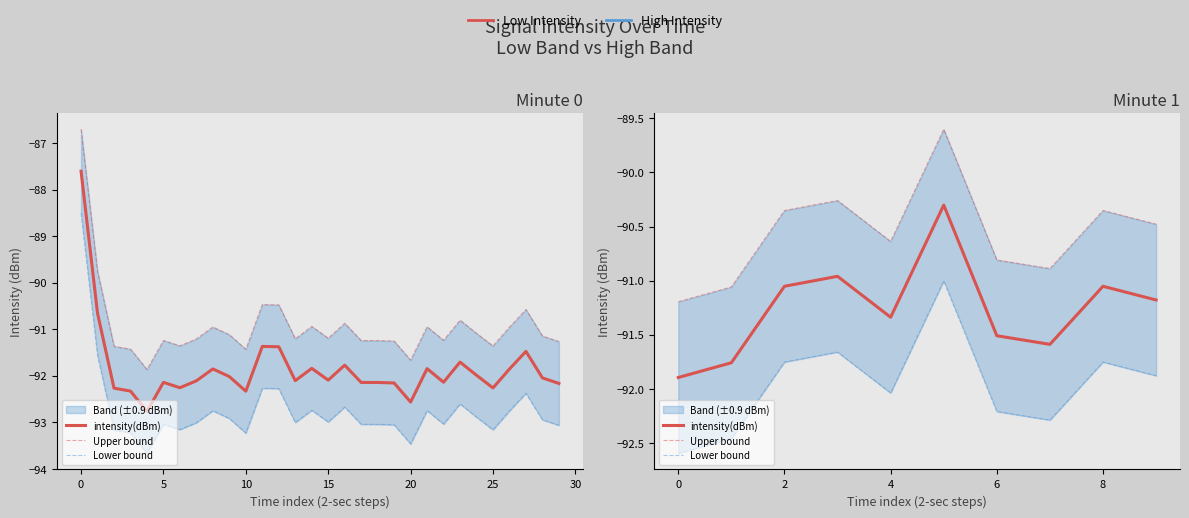

True or false: Upper bound and Lower bound cross at least once.

False